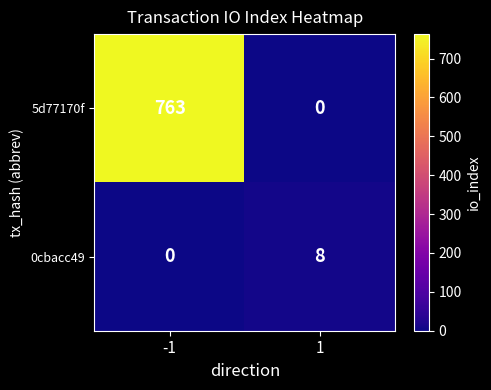

The 5d77170f series shows 763 at -1. True or false?

True